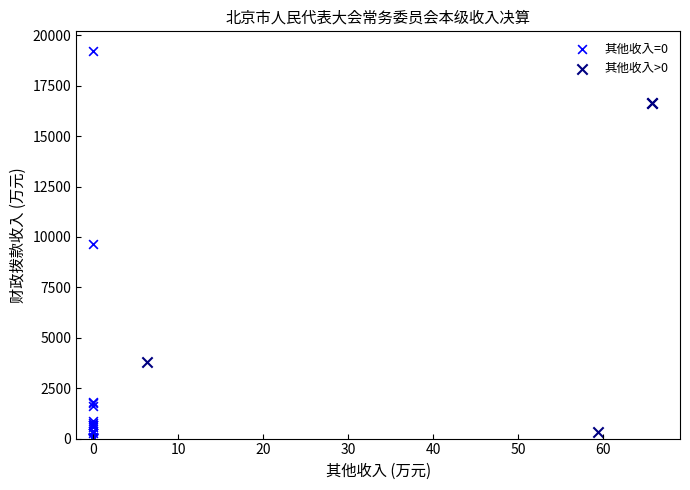

Which series has the largest Y range (max minus min)?

其他收入=0